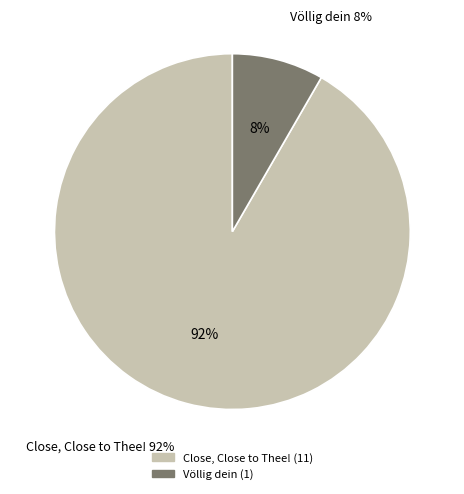

What is the total percentage of Völlig dein and Close, Close to Thee!?

100.0%